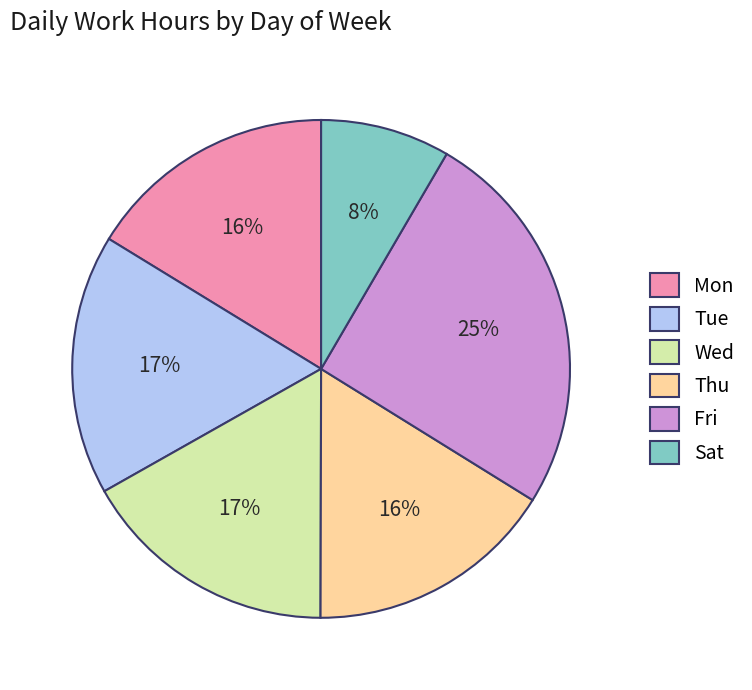

To the nearest percent, what percentage of the pie is Sat?

8%